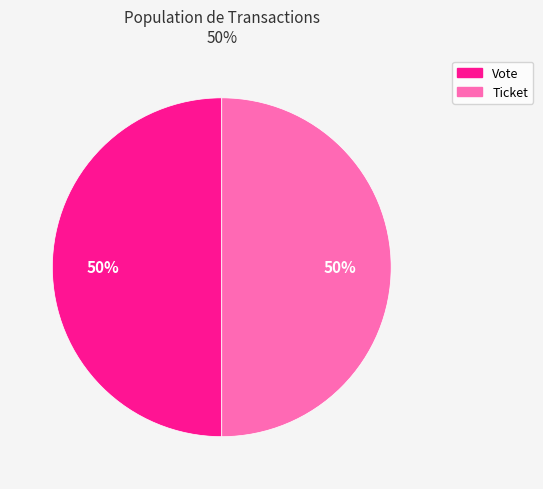

What is the ratio of the value at Ticket to the value at Vote?

1.0